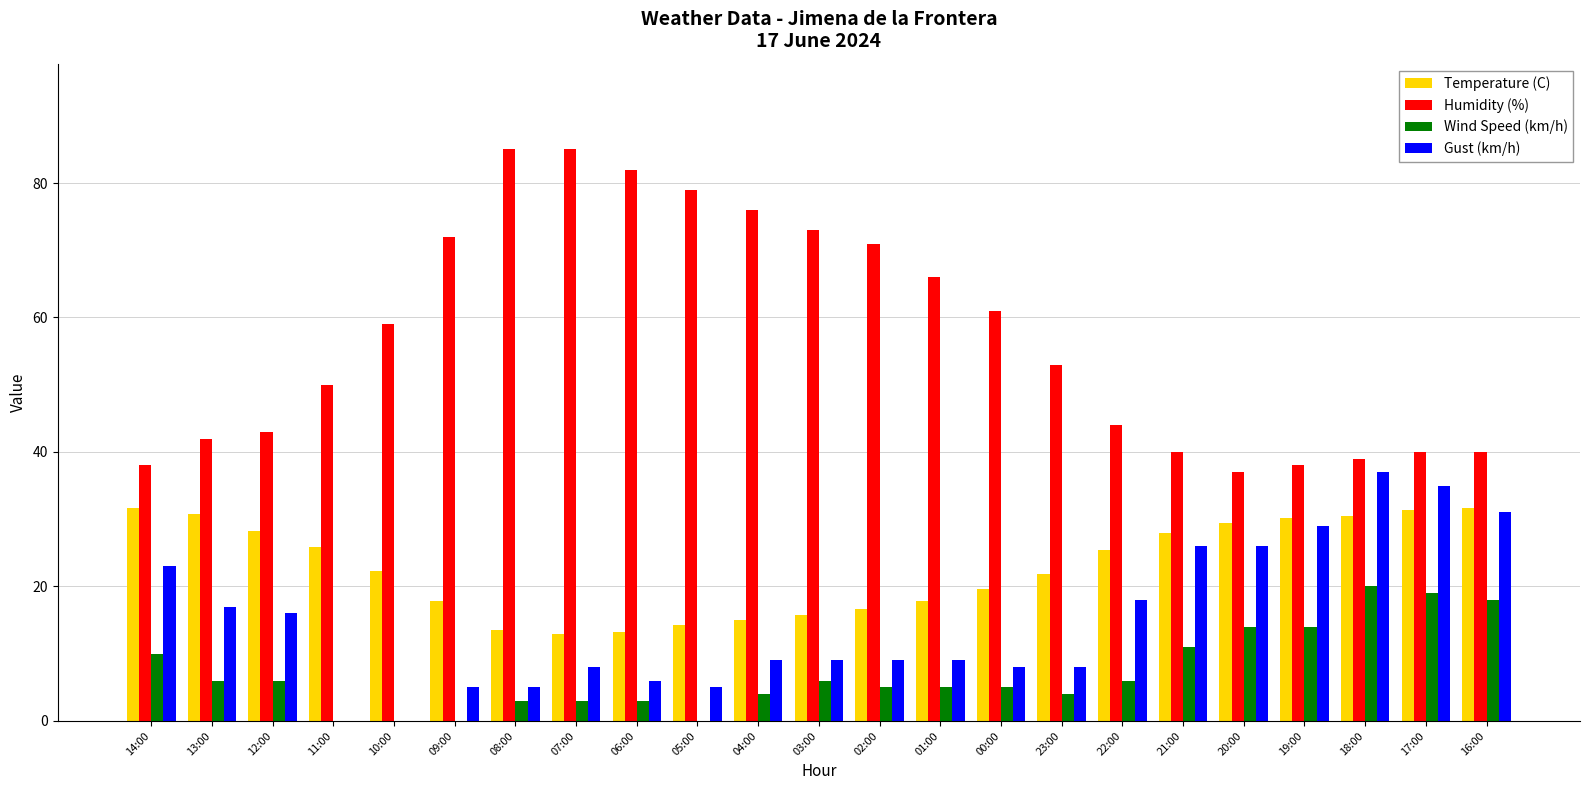

Is the value of Gust (km/h) at 20:00 greater than the value of Wind Speed (km/h) at 11:00?

Yes